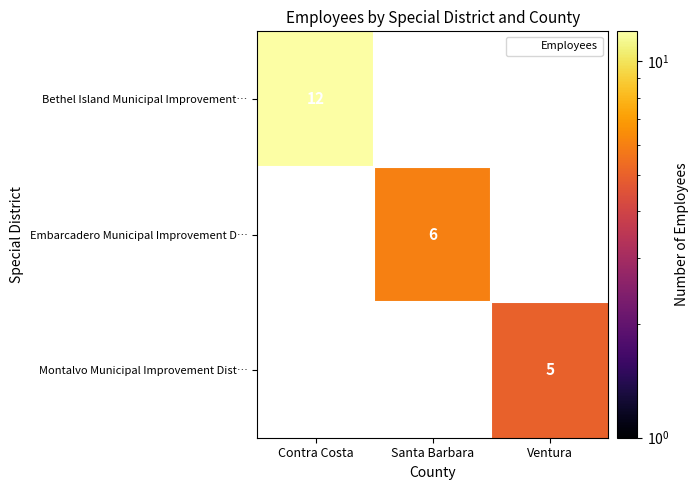

Which series has the widest spread of values?

Bethel Island Municipal Improvement…